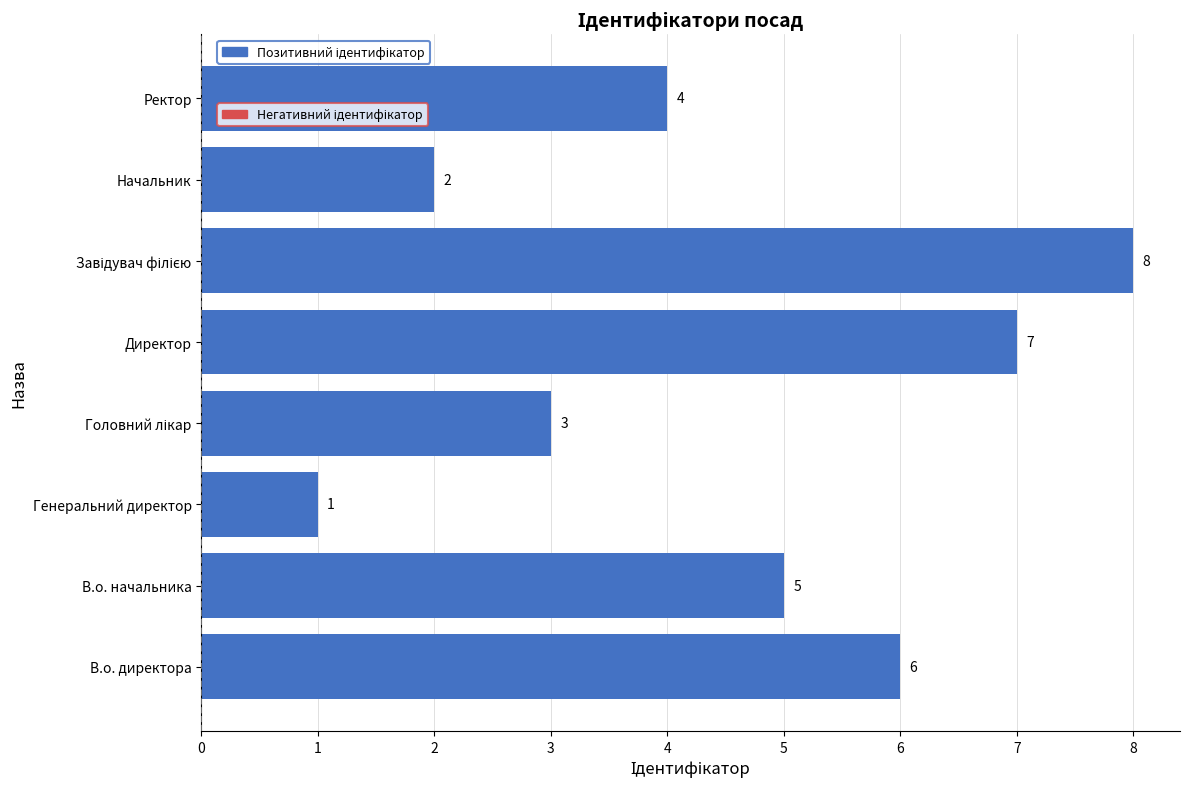

How many values are between 3 and 7?

5